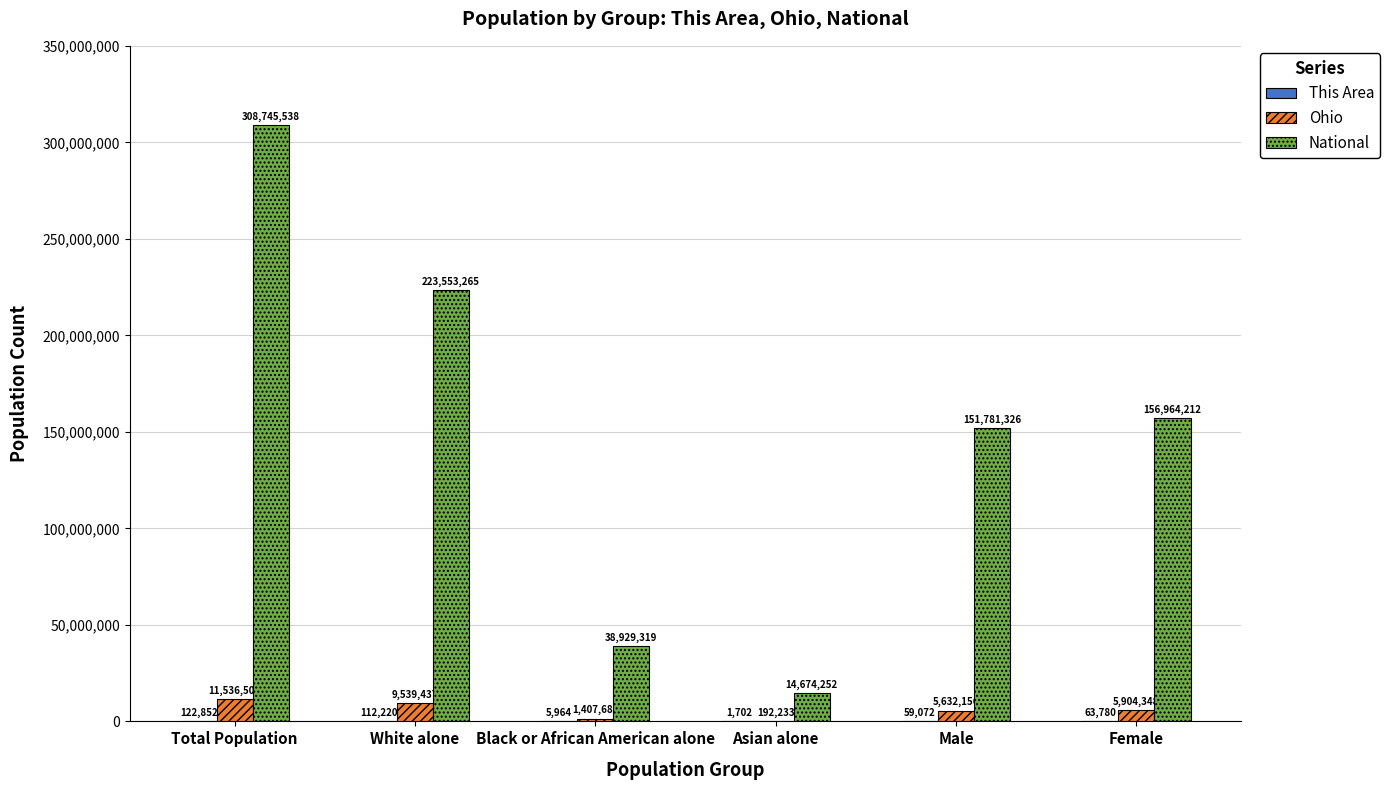

What is the greatest value displayed?

308745538